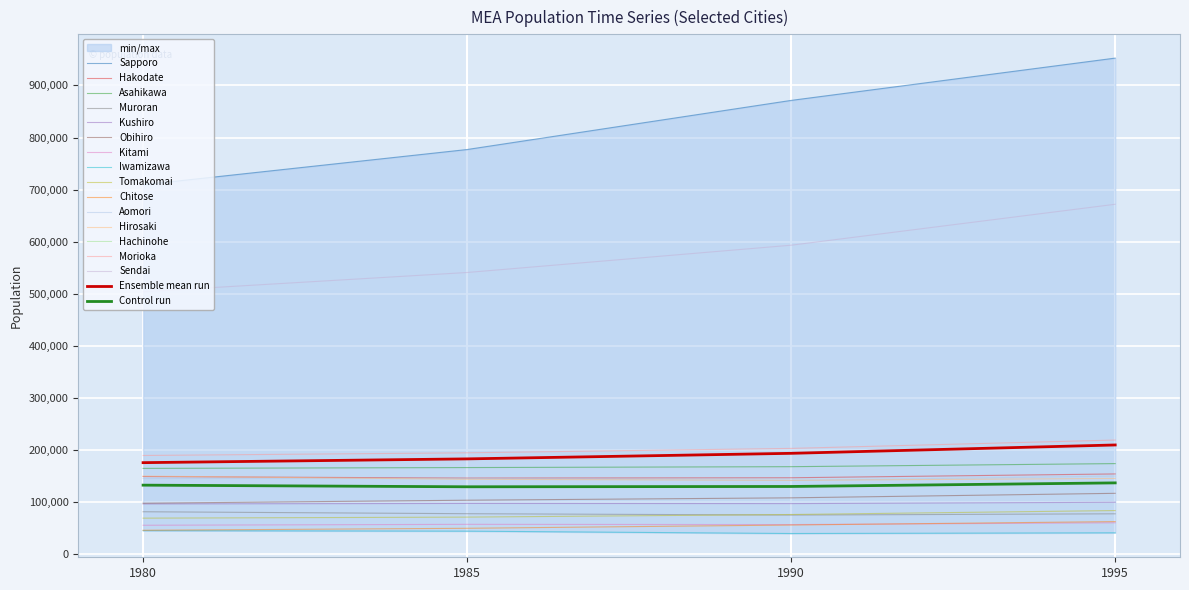

Does the chart display data point markers on the line(s)?

No